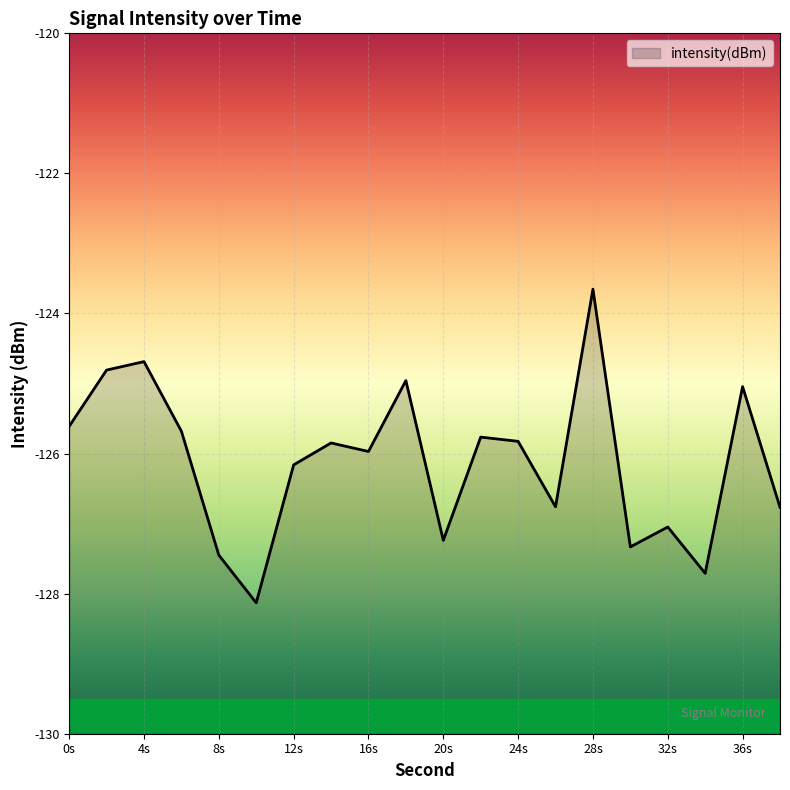

Does the chart display data point markers on the line(s)?

No